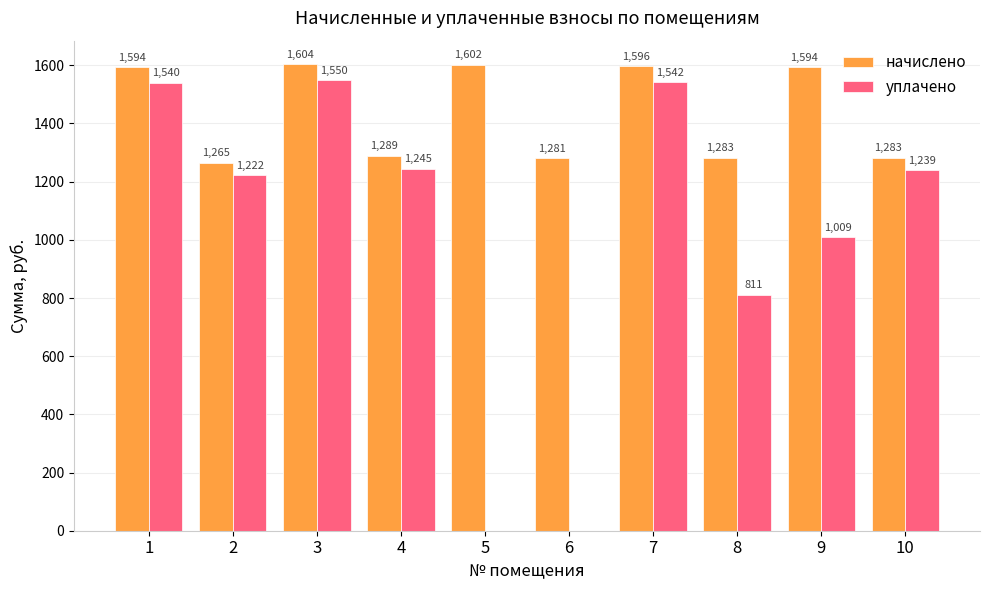

Are the bars horizontal?

No